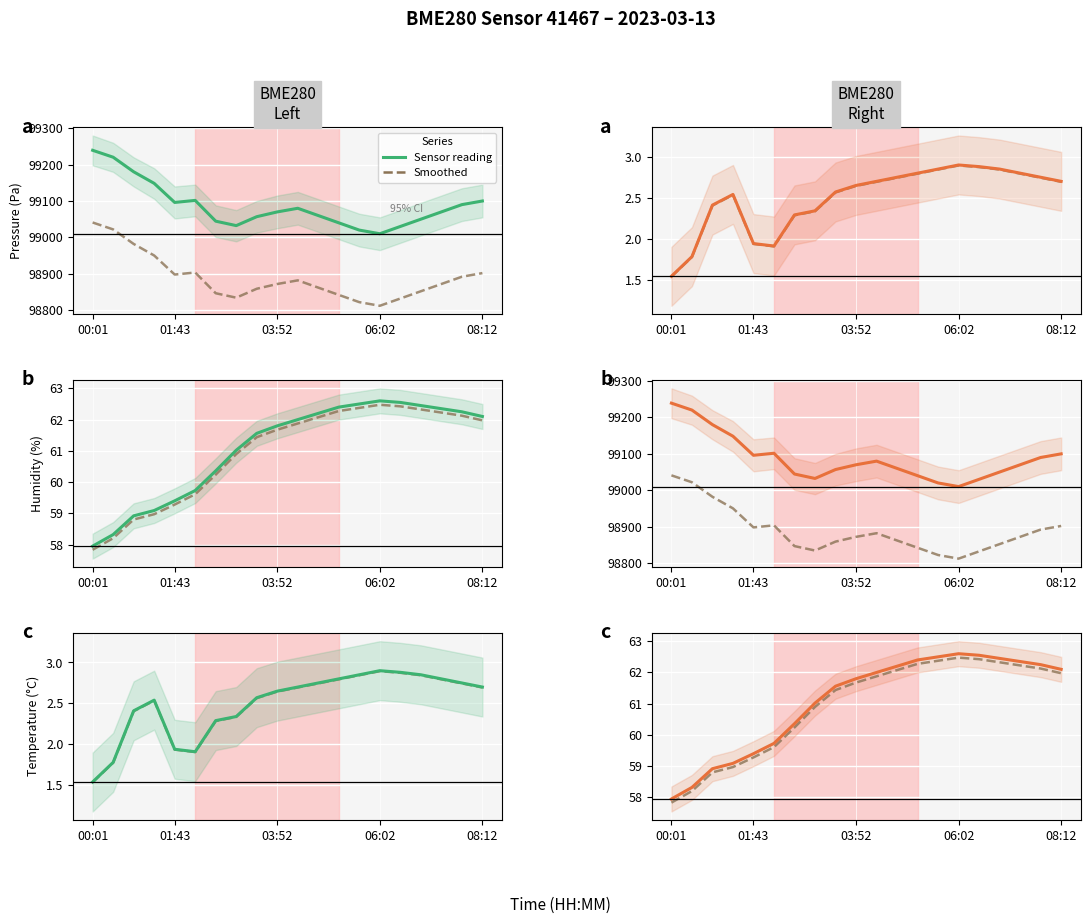

Where is Sensor reading nearest to the value 60?

5